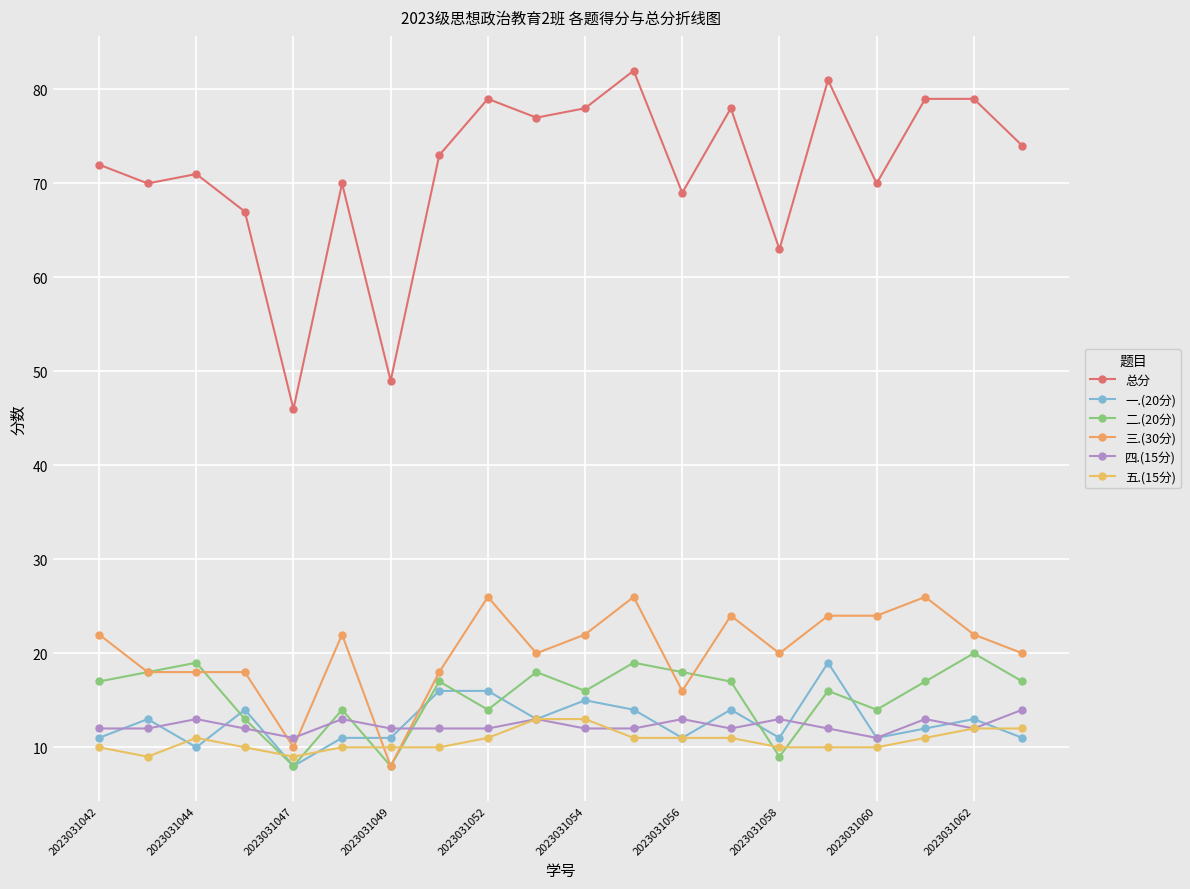

What is the difference between the maximum and minimum values in the 四.(15分) series?

3